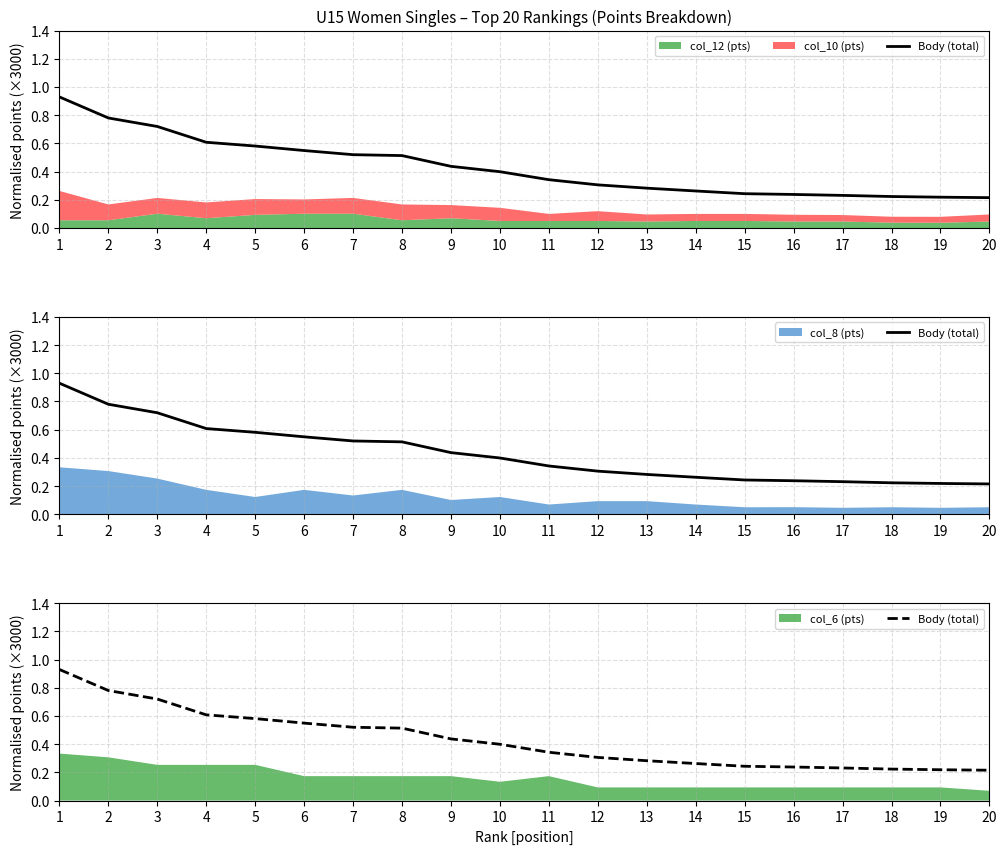

Reading left to right, extract all data points from this chart.

0.9	0.8	0.7	0.6	0.6	0.5	0.5	0.5	0.4	0.4	0.3	0.3	0.3	0.3	0.2	0.2	0.2	0.2	0.2	0.2